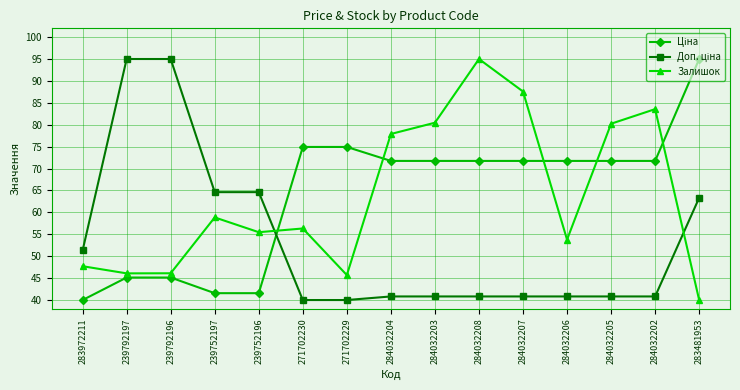

What is the difference between the highest and lowest values at 284032206?

30.9